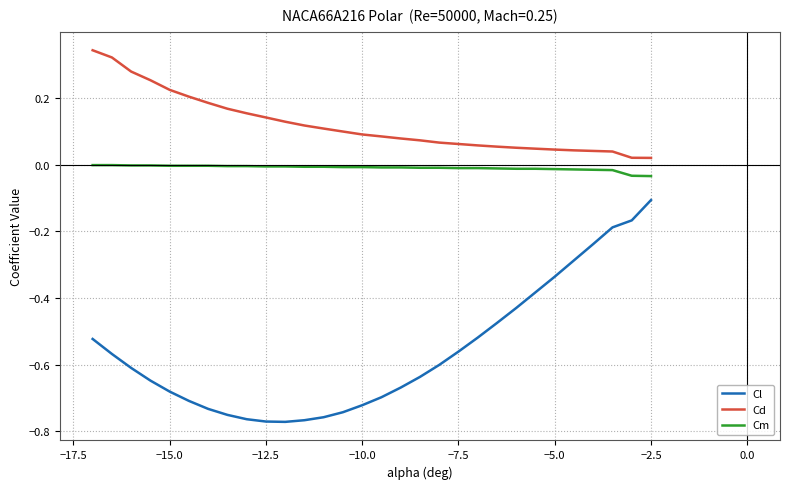

Which series has the largest total across all categories?

Cd